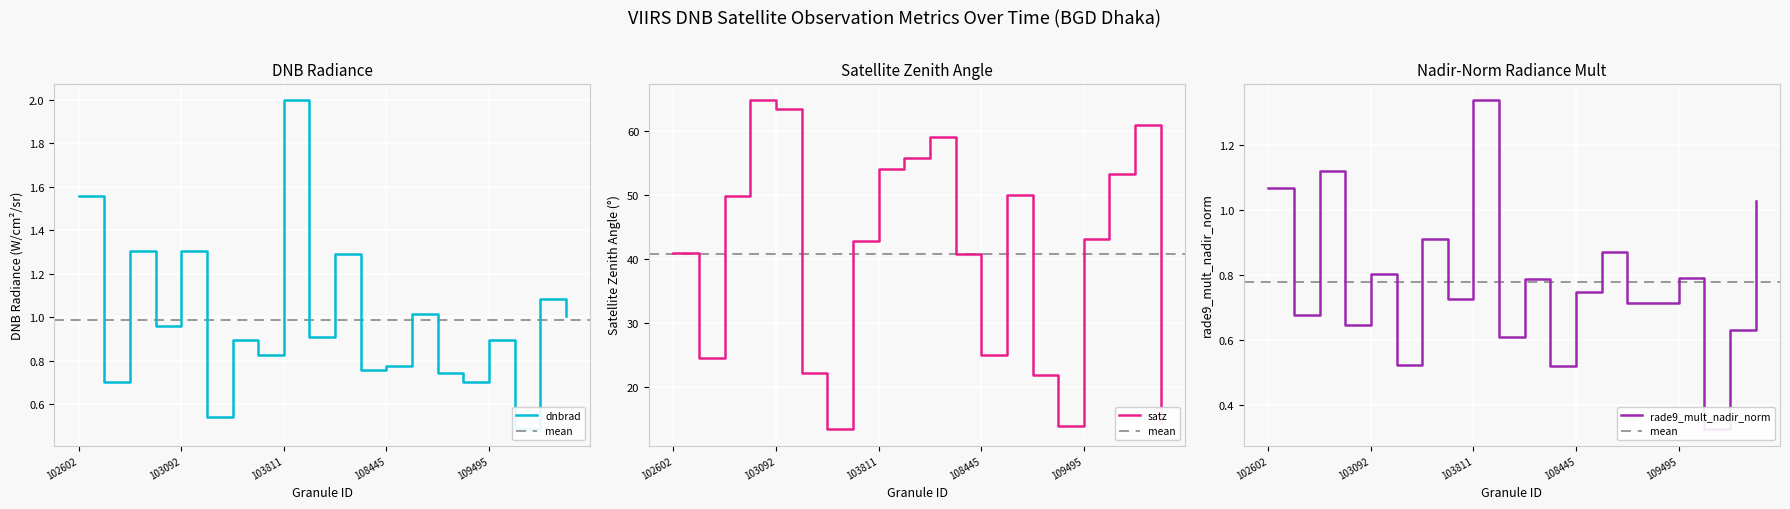

True or false: satz has a value of 21.0 at 103092.

False